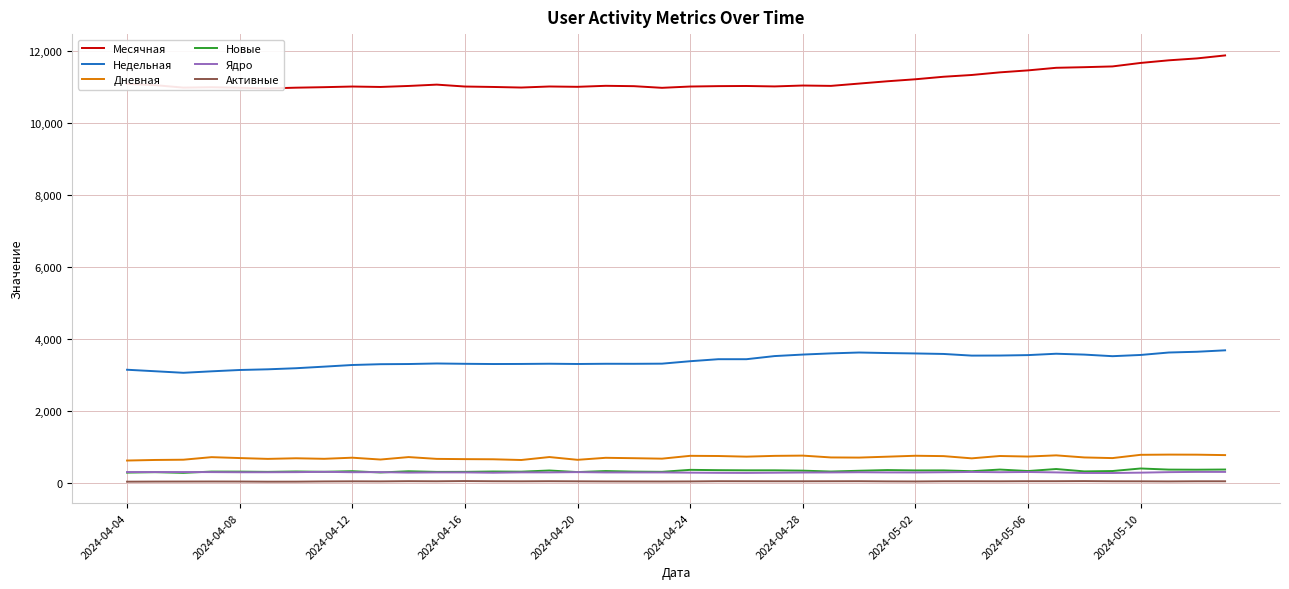

True or false: Дневная and Недельная intersect in this chart.

False